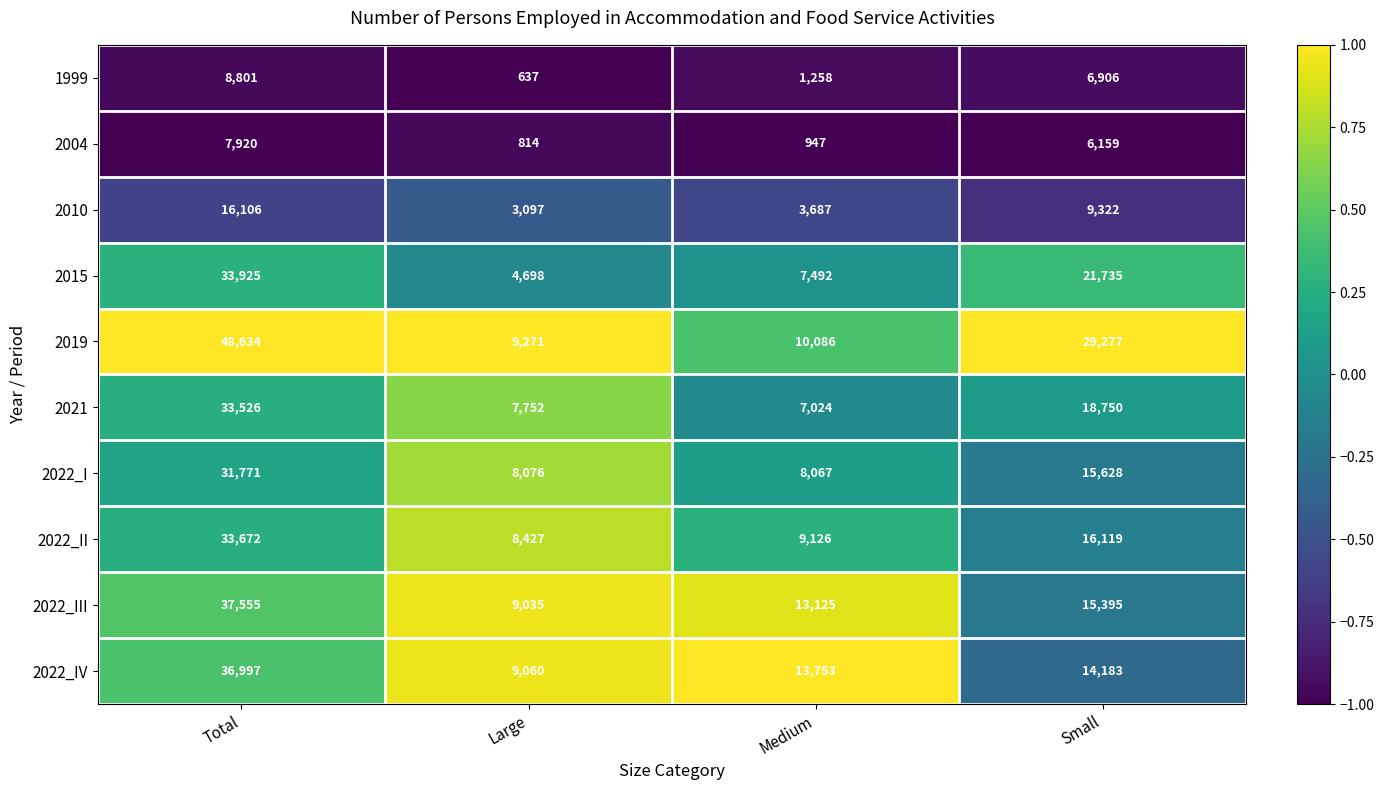

Rank the categories by 2019 value from highest to lowest.

Total, Small, Medium, Large